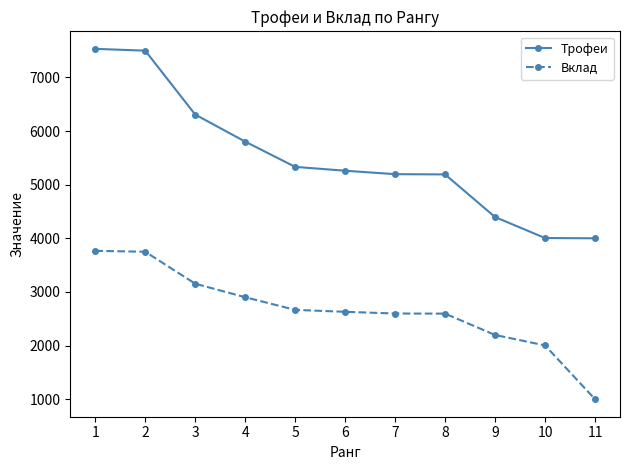

What is the value of the Вклад point at the 6th from the left?

2630